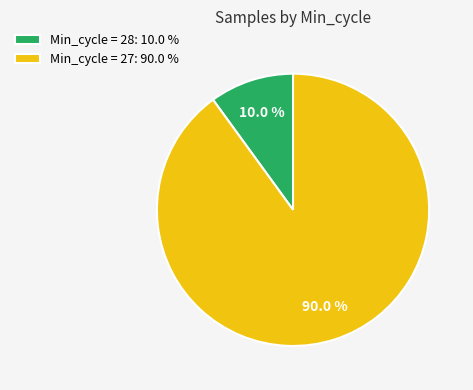

What is the smallest slice in the pie chart?

Min_cycle = 28: 10.0 %